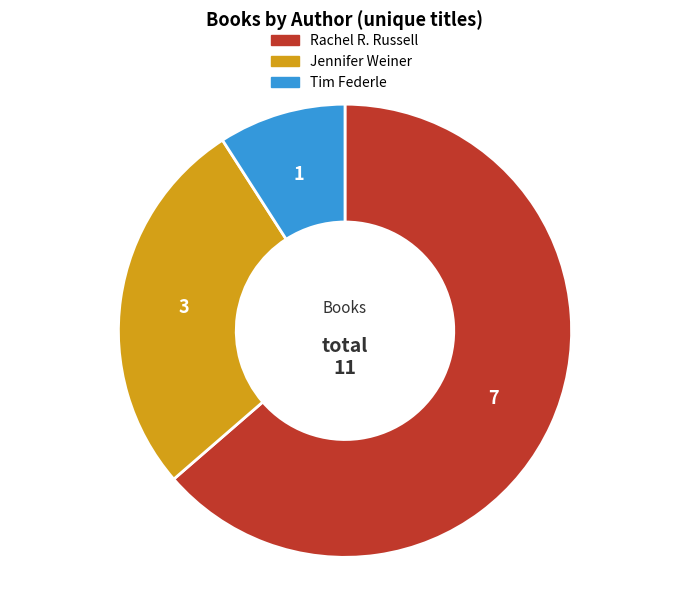

Does any single category account for the majority?

Yes